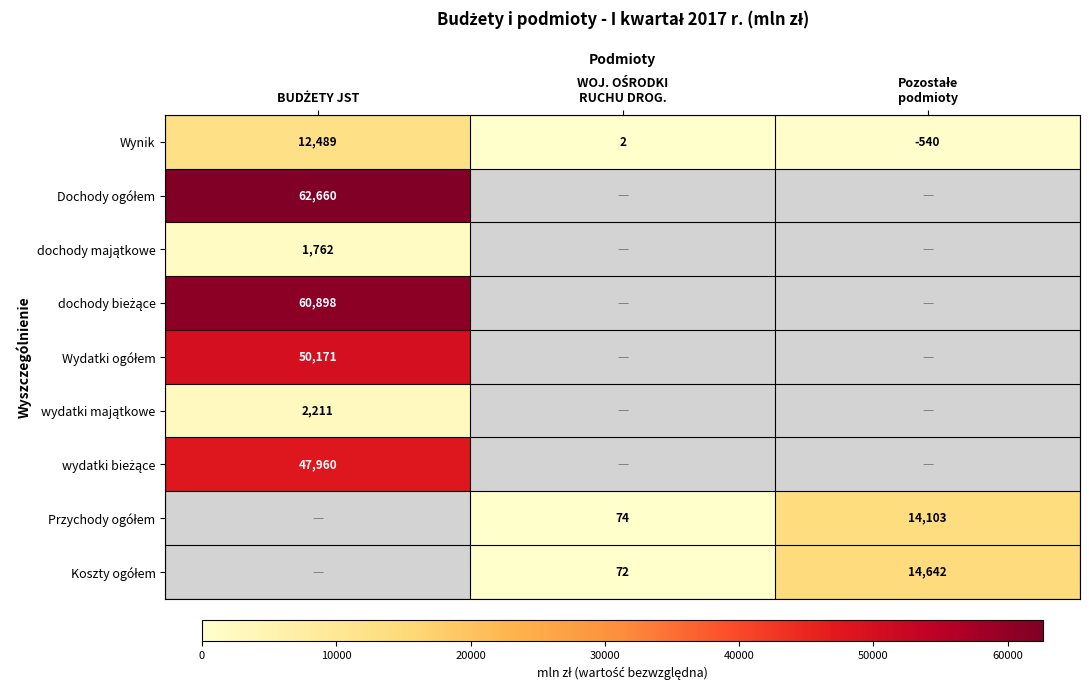

Between Pozostałe
podmioty and WOJ. OŚRODKI
RUCHU DROG., which is larger?

Pozostałe
podmioty